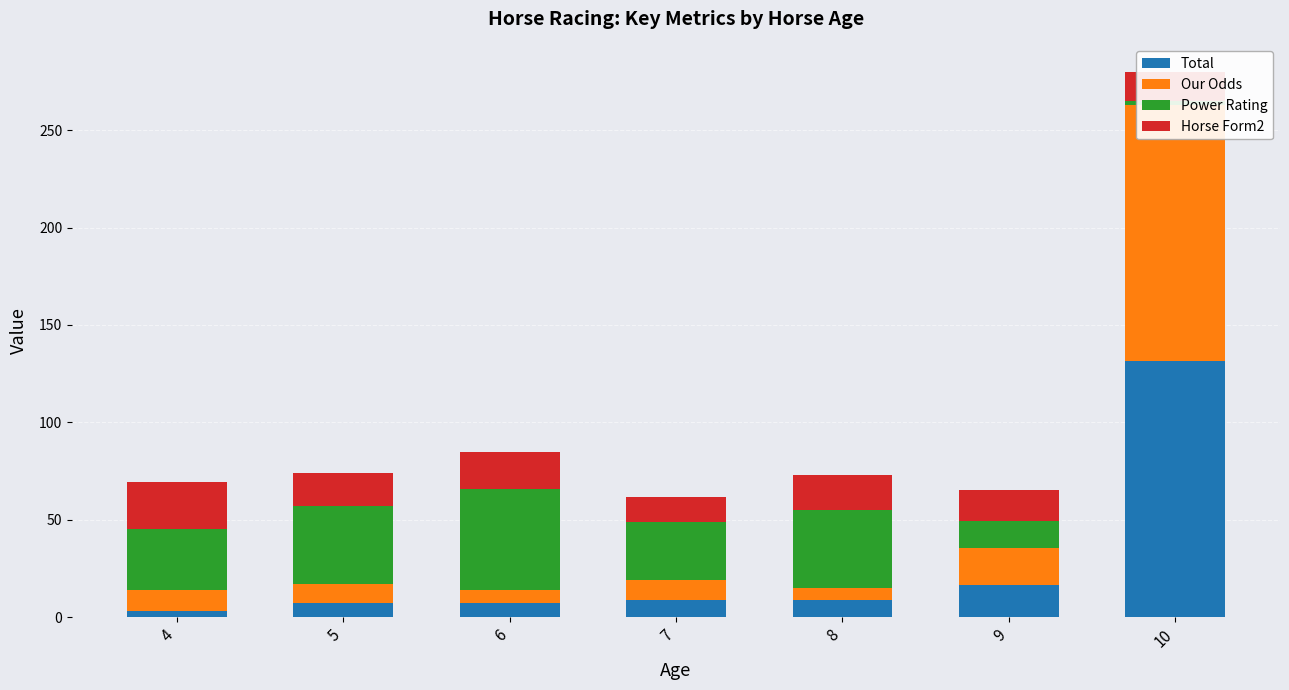

The value of Power Rating at 8 is 40.0. True or false?

True